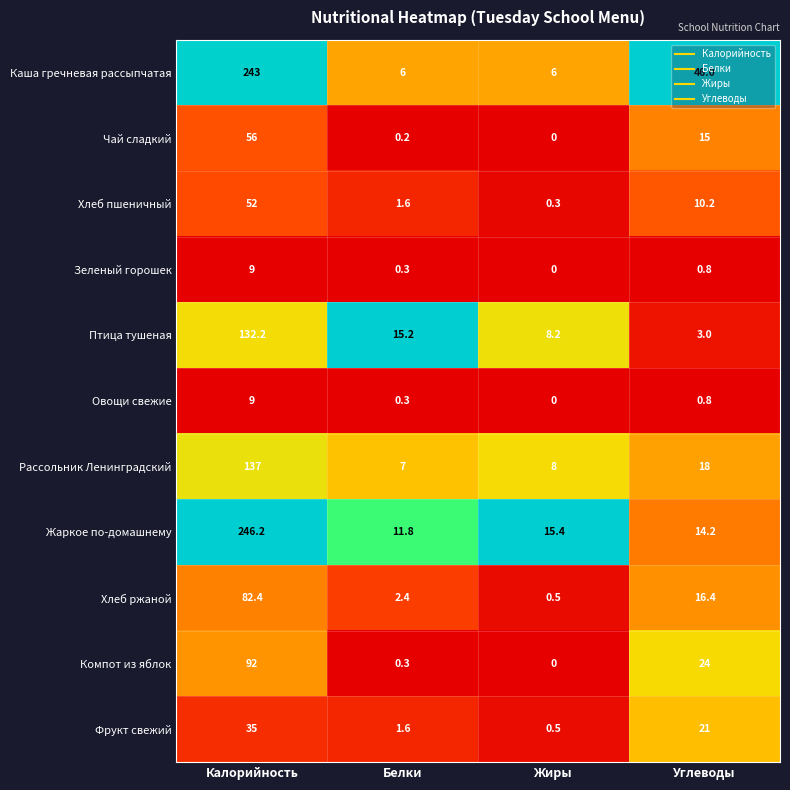

What is the difference between the maximum and minimum values in the Каша гречневая рассыпчатая series?

237.0